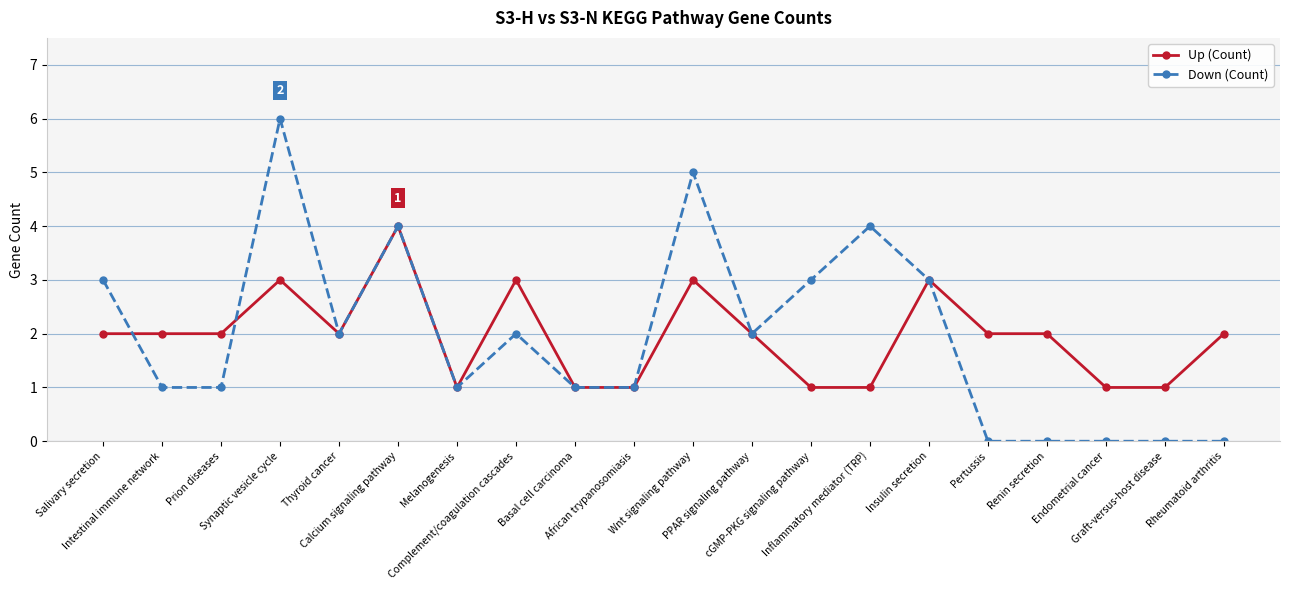

What is the value of the Up (Count) point at the 8th from the left?

3